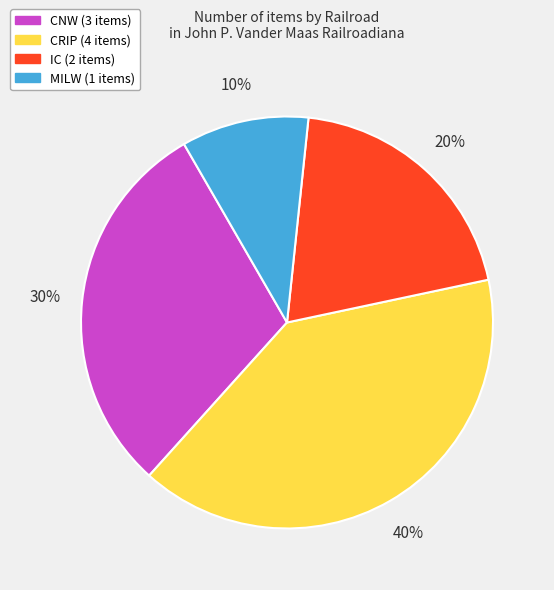

To the nearest percent, what is the average slice percentage?

25%